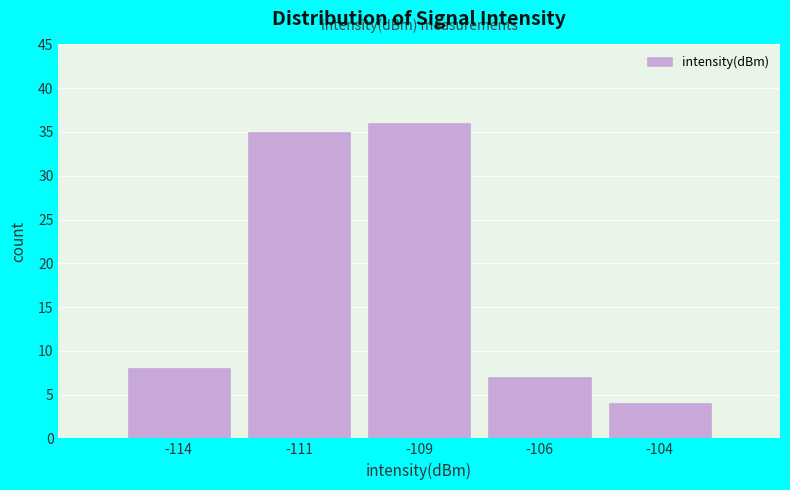

Reading left to right, what are all the values shown in this chart?

8	35	36	7	4